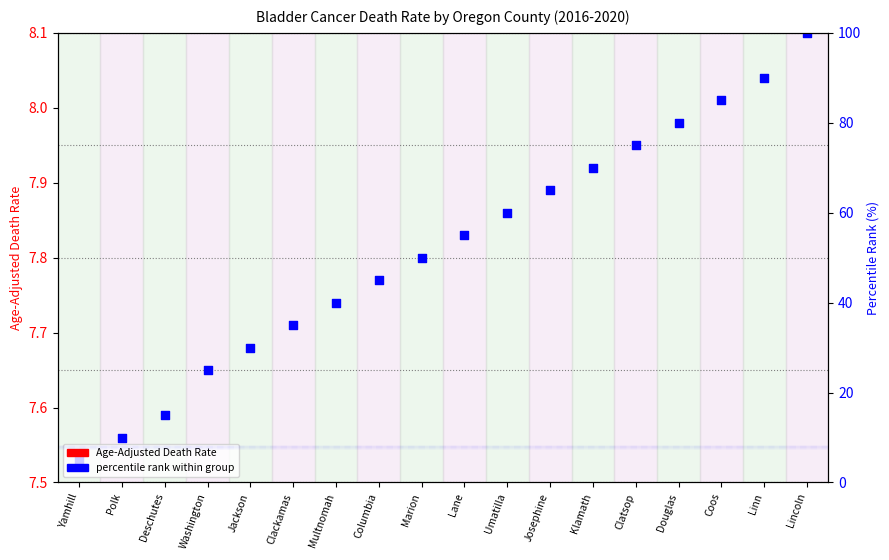

What is the change in value from Jackson to Multnomah?

+0.1